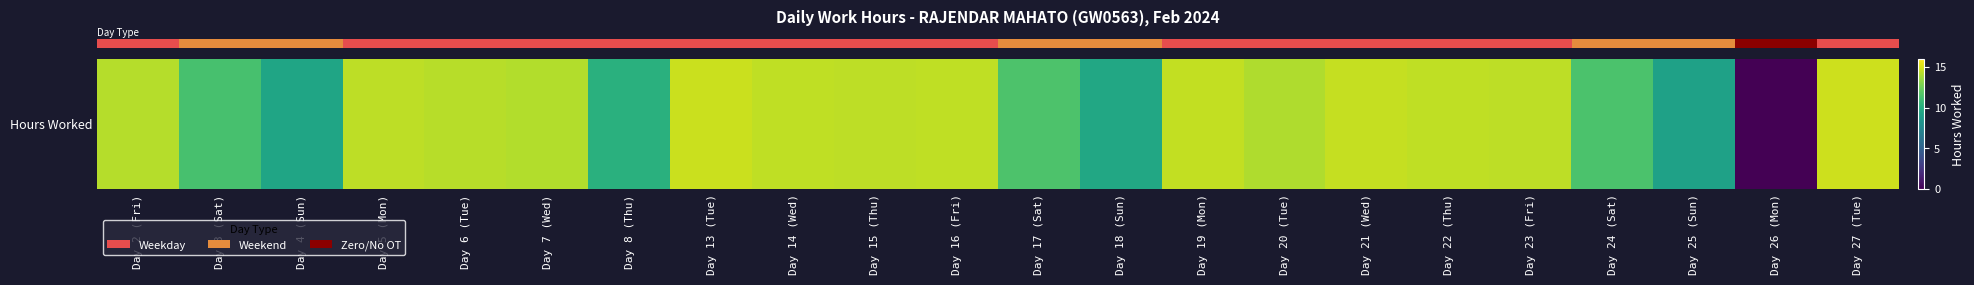

What is the sum of the values at Day 18 (Sun) and Day 15 (Thu)?

24.0